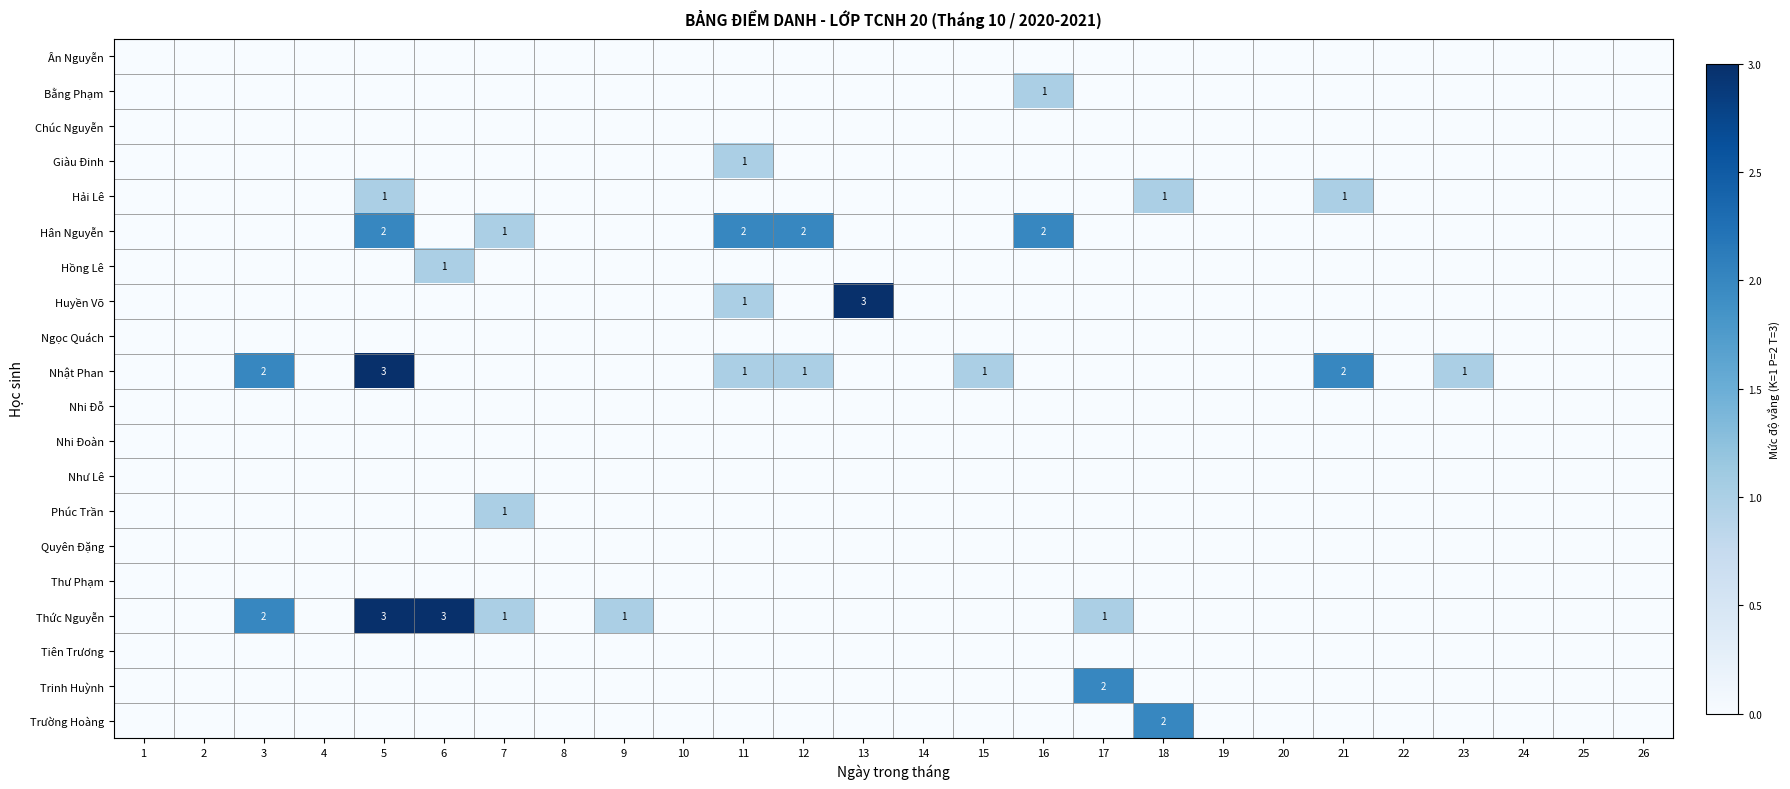

True or false: Huyền Võ has a value of 1 at 11.

True